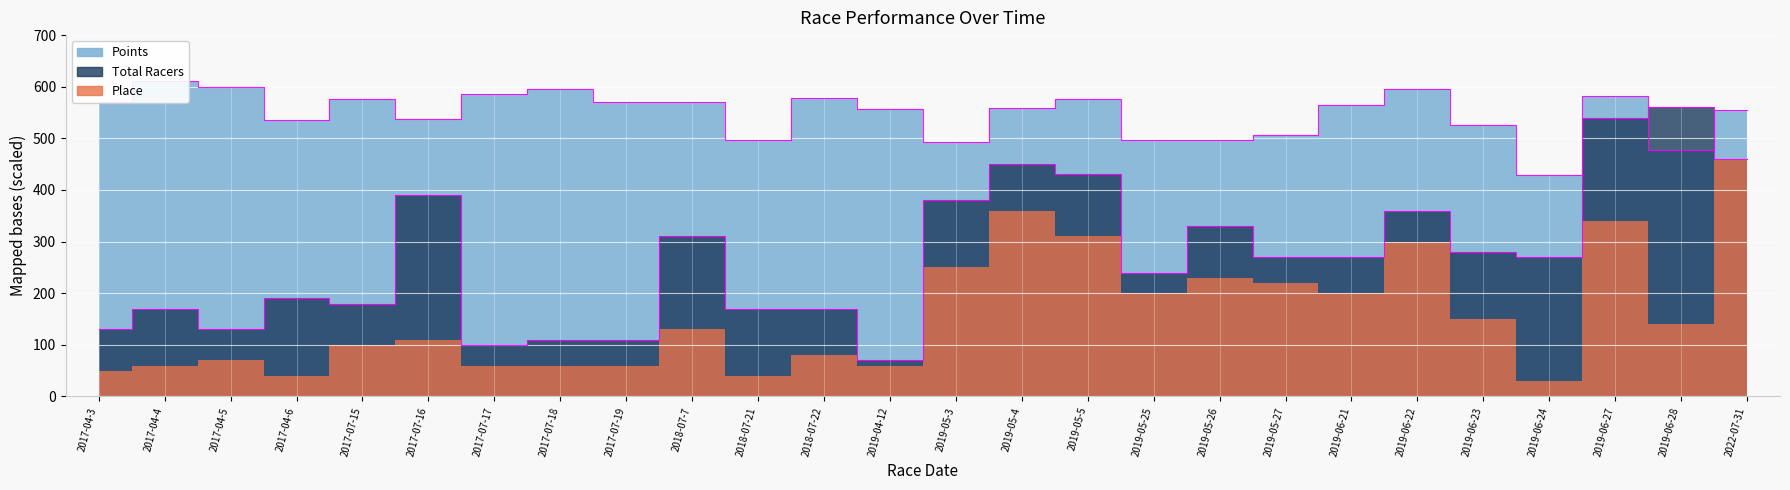

What position from the left is 2019-05-26?

18